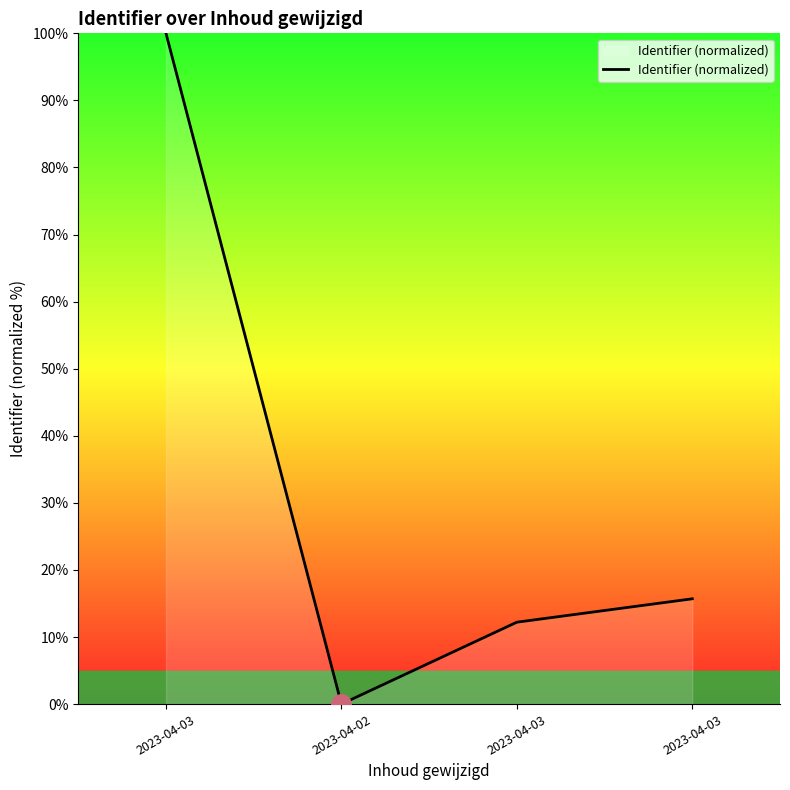

Count the number of values greater than 15.

2